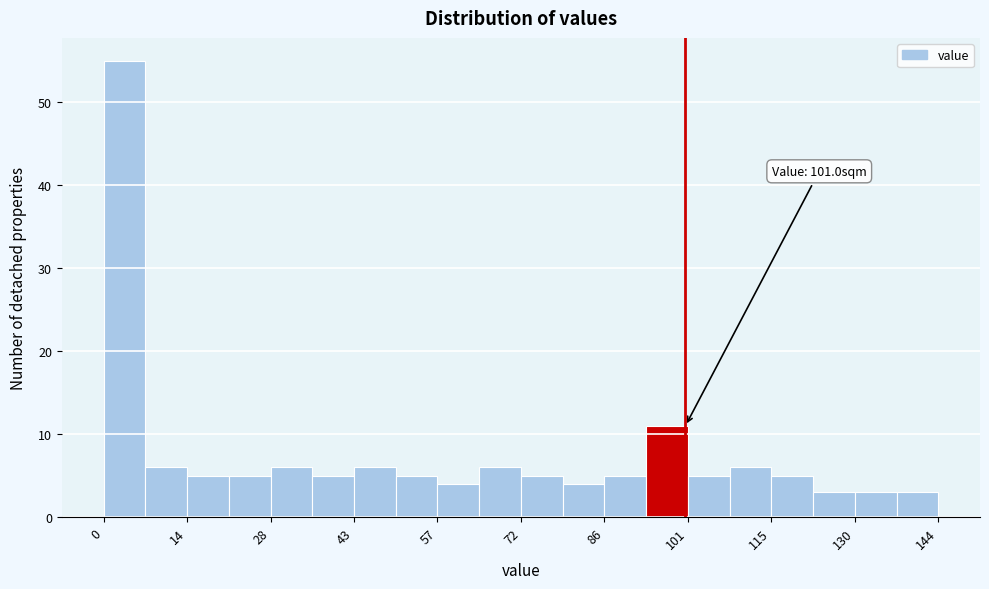

Read against the x-axis, roughly where is the centre of the tallest bar?

4